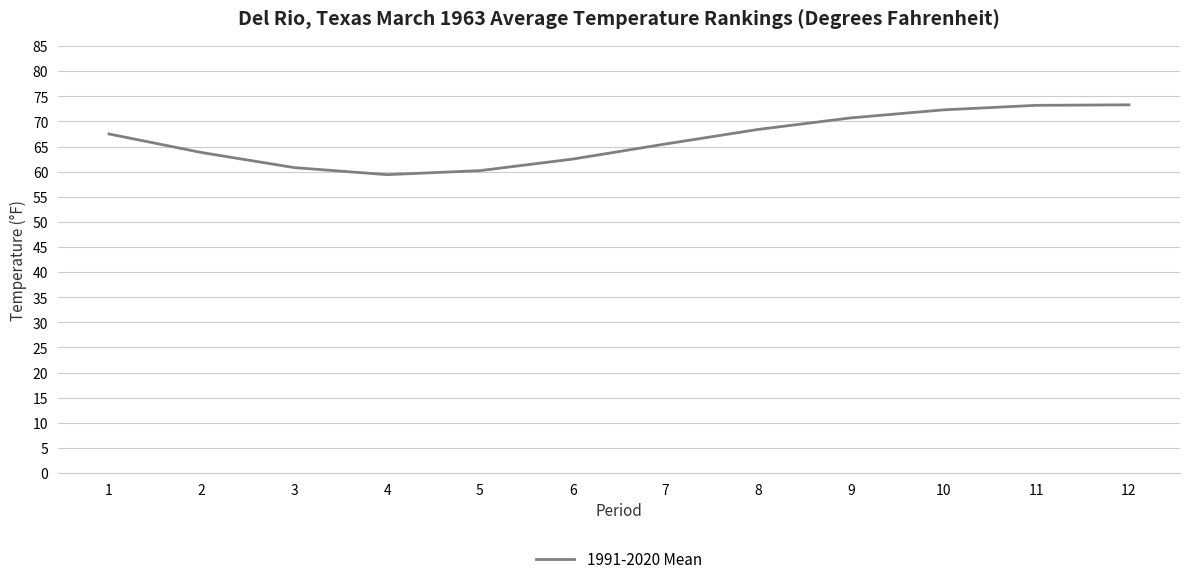

Does the chart have visible grid lines?

Yes